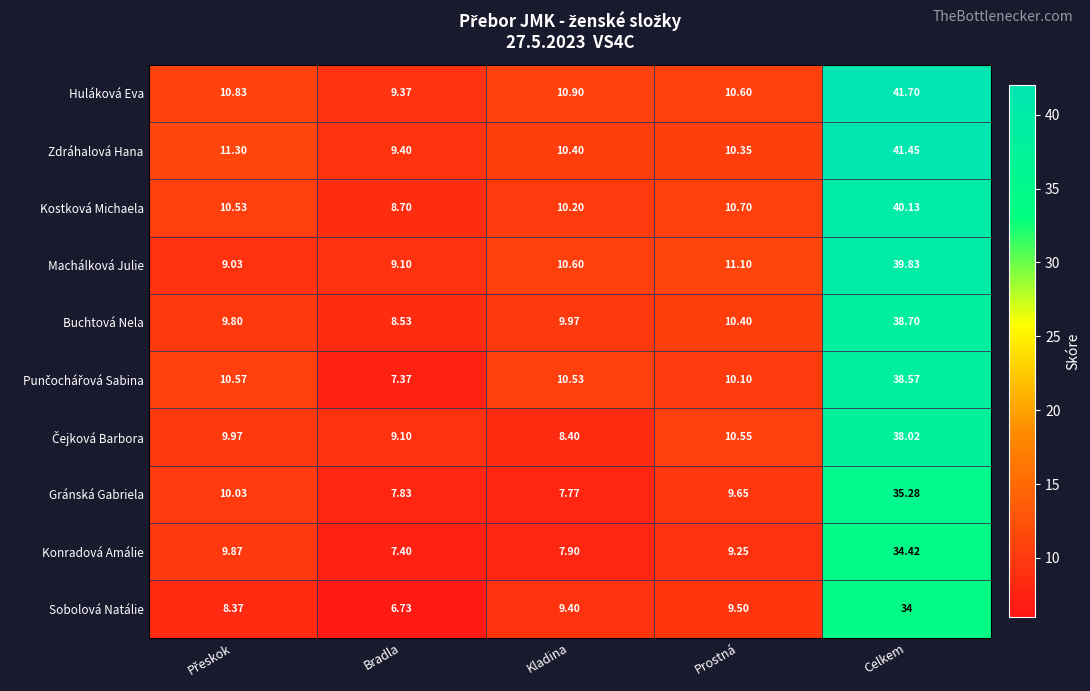

At which category does the chart reach its minimum across all series?

Bradla